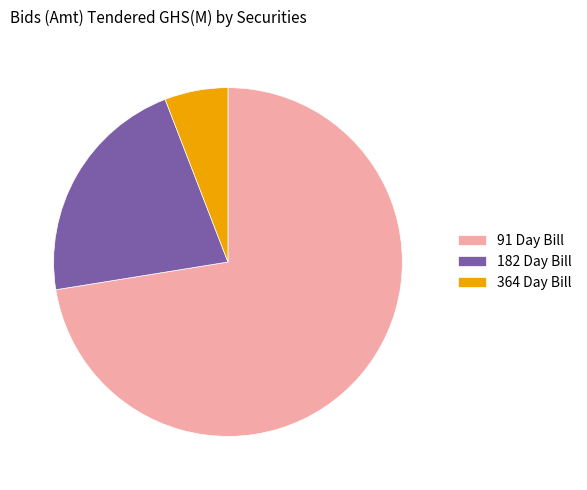

Which slice represents more than half of the pie?

91 Day Bill